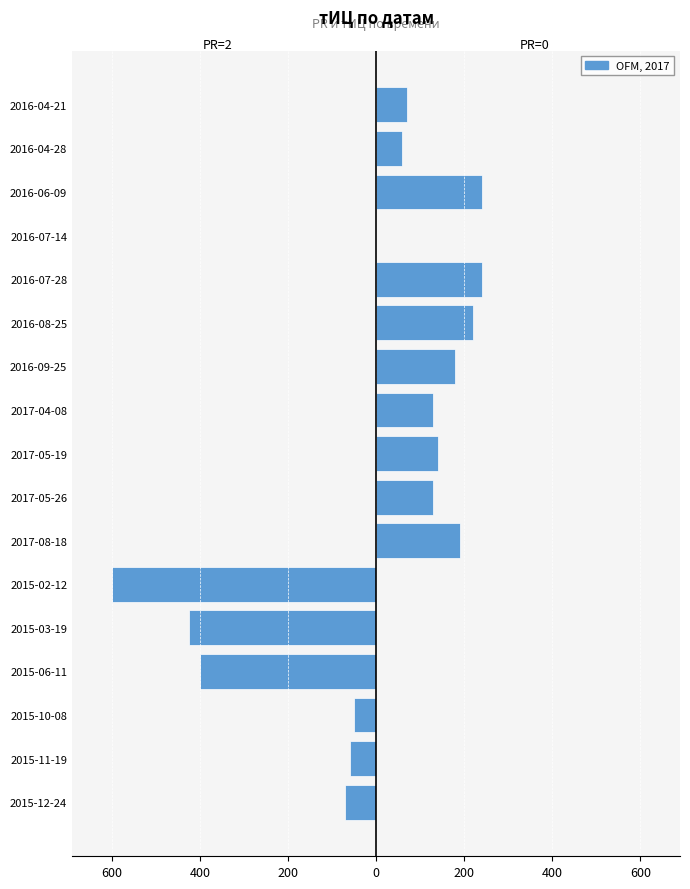

Which has a higher value, 2017-08-18 or 2016-08-25?

2017-08-18